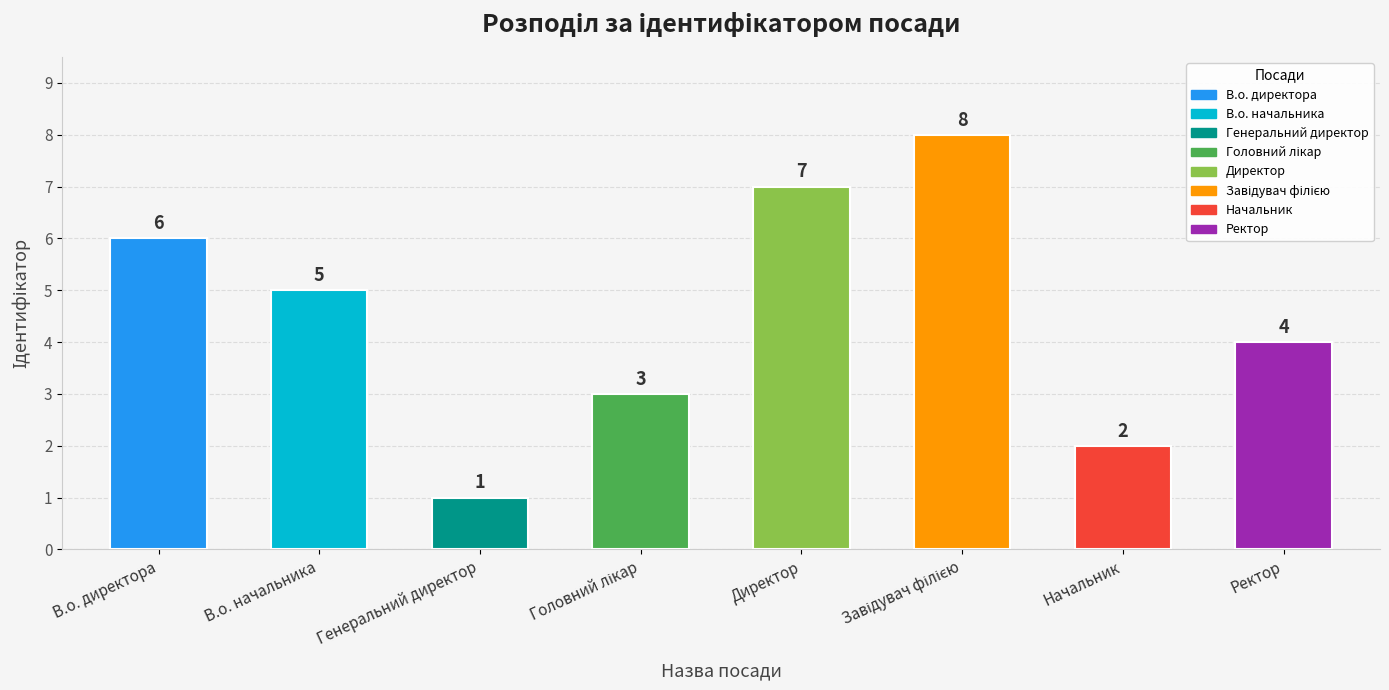

The value at Начальник is 2. True or false?

True